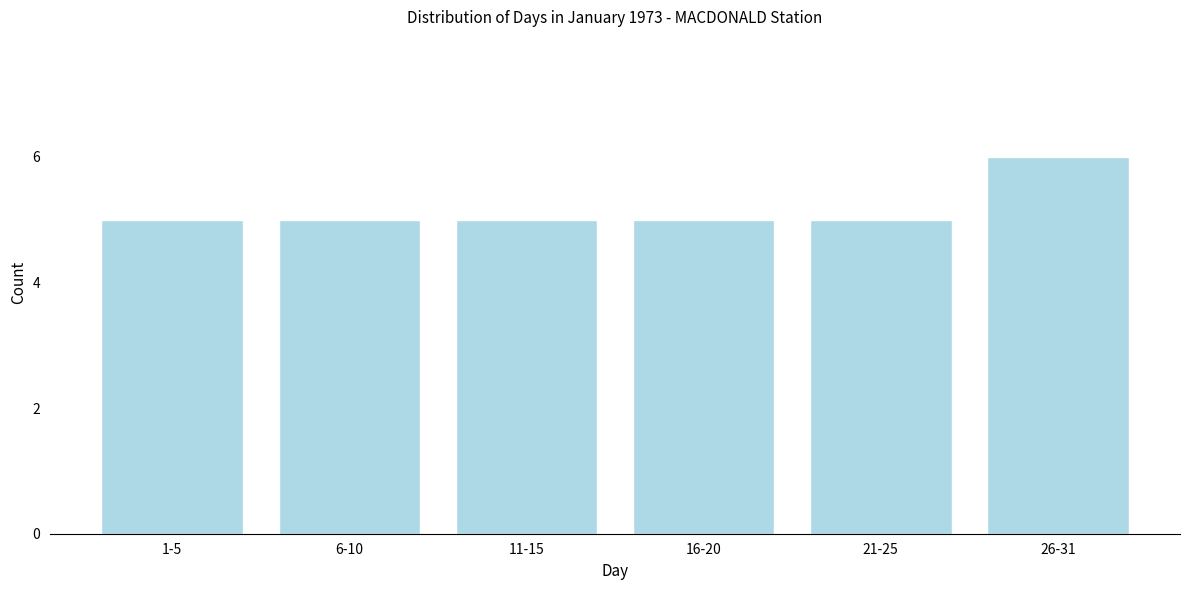

Reading left to right, what are all the values shown in this chart?

1-5=5	6-10=5	11-15=5	16-20=5	21-25=5	26-31=6